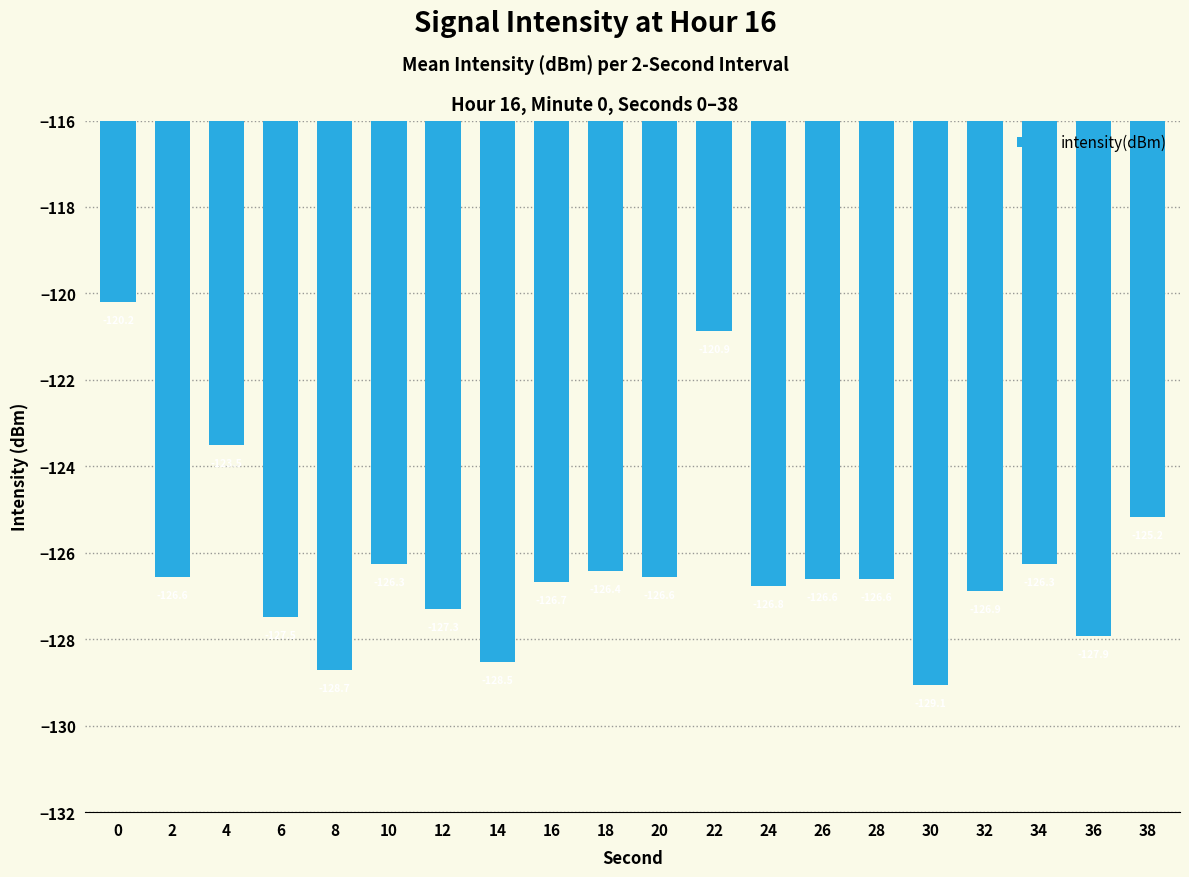

Is it true that the value at 20 is -178.6?

False